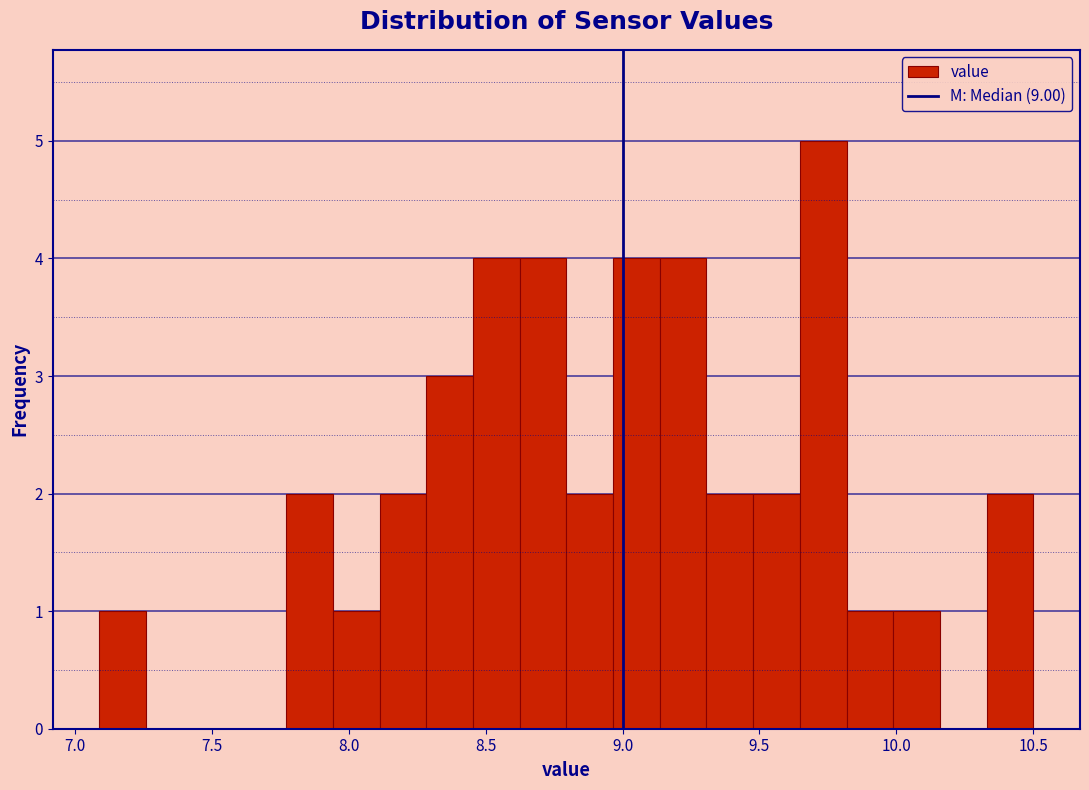

Read against the x-axis, roughly where is the centre of the tallest bar?

9.75